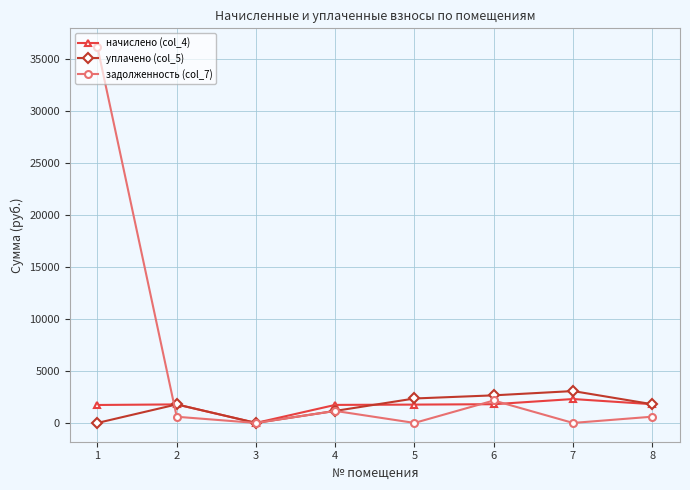

What is the value of the уплачено (col_5) point at the 5th from the left?

2351.1